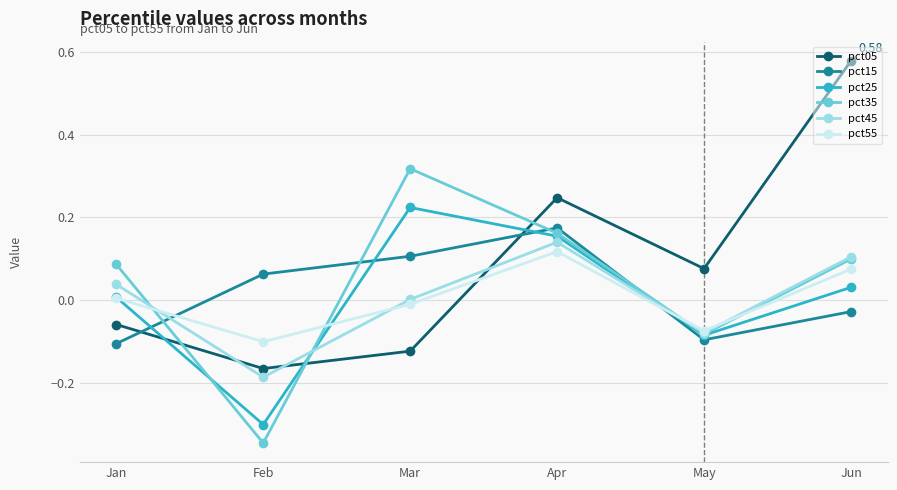

At how many categories does at least one series exceed 0?

6